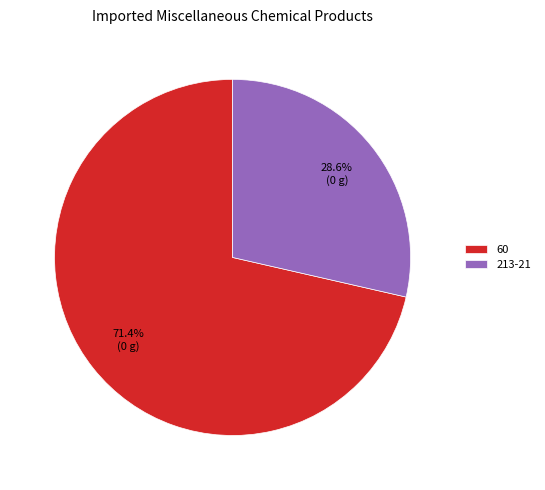

What is the ratio of the value at 213-21 to the value at 60?

0.4